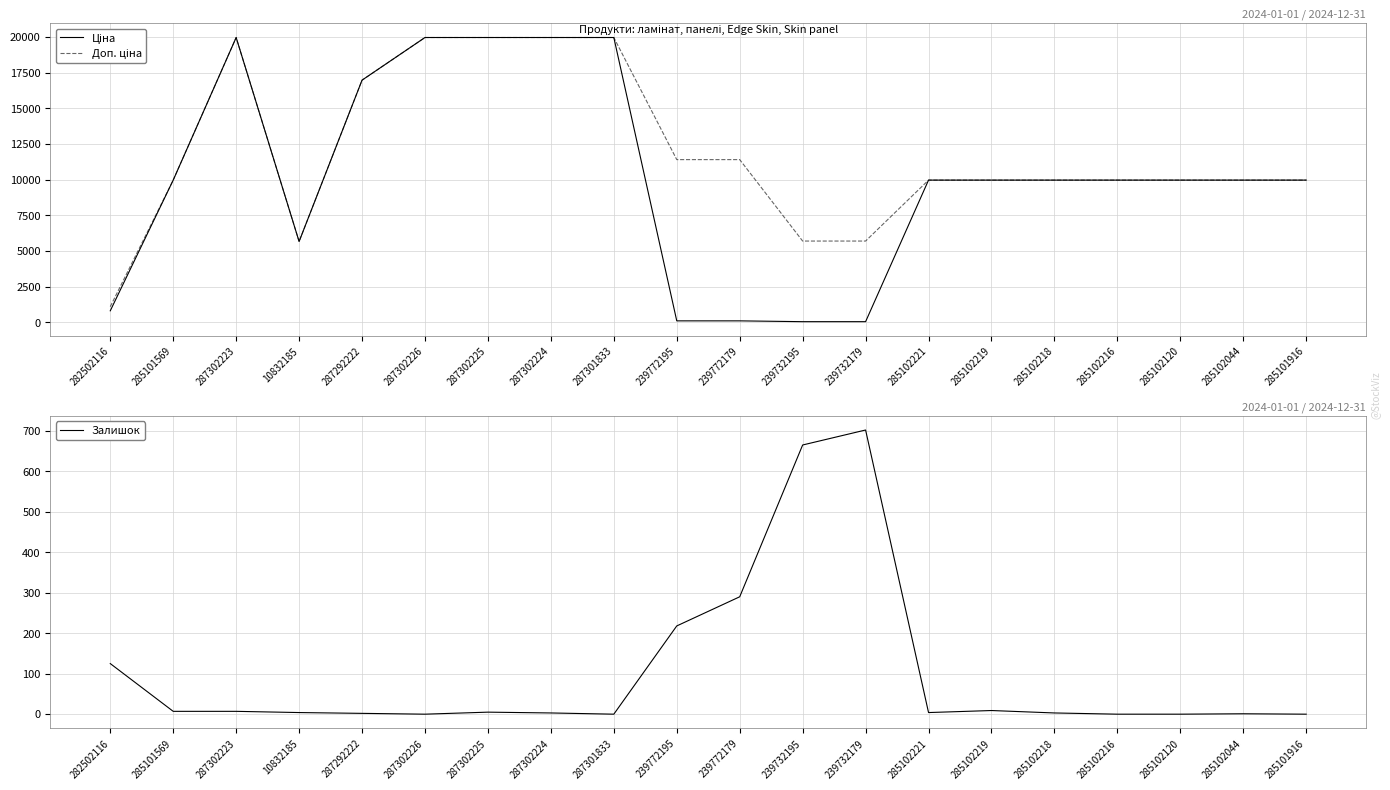

Reading left to right, what are all the values shown in this chart?

Ціна: 818.5	9975.0	19964.2	5673.8	16976.3	19964.2	19964.2	19964.2	19964.2	114.1	114.1	57.0	57.0	9975.0	9975.0	9975.0	9975.0	9975.0	9975.0	9975.0
Доп. ціна: 1109.2	9975.0	19964.2	5673.8	16976.3	19964.2	19964.2	19964.2	19964.2	11410.0	11410.0	5705.0	5705.0	9975.0	9975.0	9975.0	9975.0	9975.0	9975.0	9975.0
Залишок: 125.0	7.0	7.0	4.0	2.0	0.0	5.0	3.0	0.0	218.0	290.0	665.0	702.0	4.0	9.0	3.0	0.0	0.0	1.0	0.0